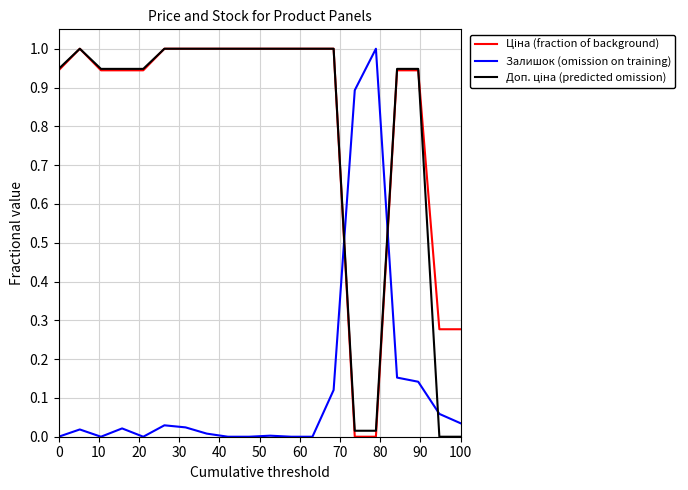

How many lines are shown in the chart?

3